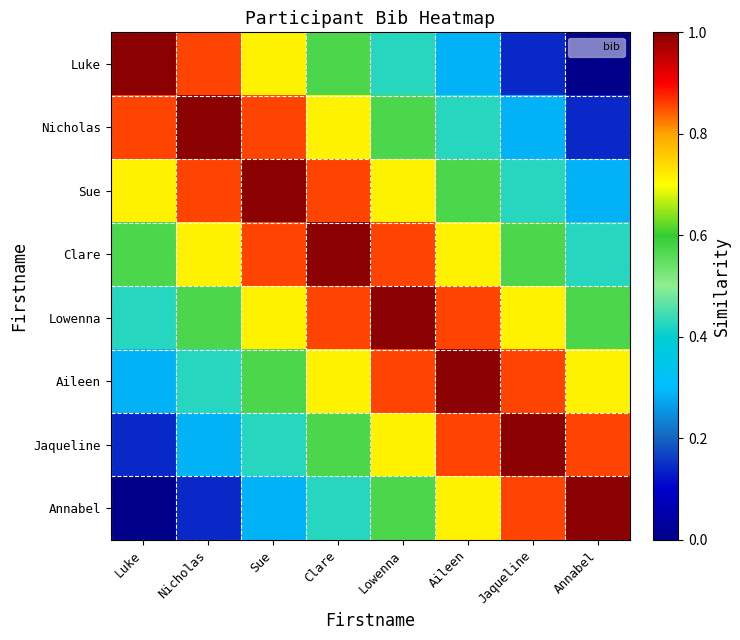

Reading left to right, what are all the values shown in this chart?

Luke: Luke=1.0	Nicholas=0.9	Sue=0.7	Clare=0.6	Lowenna=0.4	Aileen=0.3	Jaqueline=0.1	Annabel=0.0
Nicholas: Luke=0.9	Nicholas=1.0	Sue=0.9	Clare=0.7	Lowenna=0.6	Aileen=0.4	Jaqueline=0.3	Annabel=0.1
Sue: Luke=0.7	Nicholas=0.9	Sue=1.0	Clare=0.9	Lowenna=0.7	Aileen=0.6	Jaqueline=0.4	Annabel=0.3
Clare: Luke=0.6	Nicholas=0.7	Sue=0.9	Clare=1.0	Lowenna=0.9	Aileen=0.7	Jaqueline=0.6	Annabel=0.4
Lowenna: Luke=0.4	Nicholas=0.6	Sue=0.7	Clare=0.9	Lowenna=1.0	Aileen=0.9	Jaqueline=0.7	Annabel=0.6
Aileen: Luke=0.3	Nicholas=0.4	Sue=0.6	Clare=0.7	Lowenna=0.9	Aileen=1.0	Jaqueline=0.9	Annabel=0.7
Jaqueline: Luke=0.1	Nicholas=0.3	Sue=0.4	Clare=0.6	Lowenna=0.7	Aileen=0.9	Jaqueline=1.0	Annabel=0.9
Annabel: Luke=0.0	Nicholas=0.1	Sue=0.3	Clare=0.4	Lowenna=0.6	Aileen=0.7	Jaqueline=0.9	Annabel=1.0